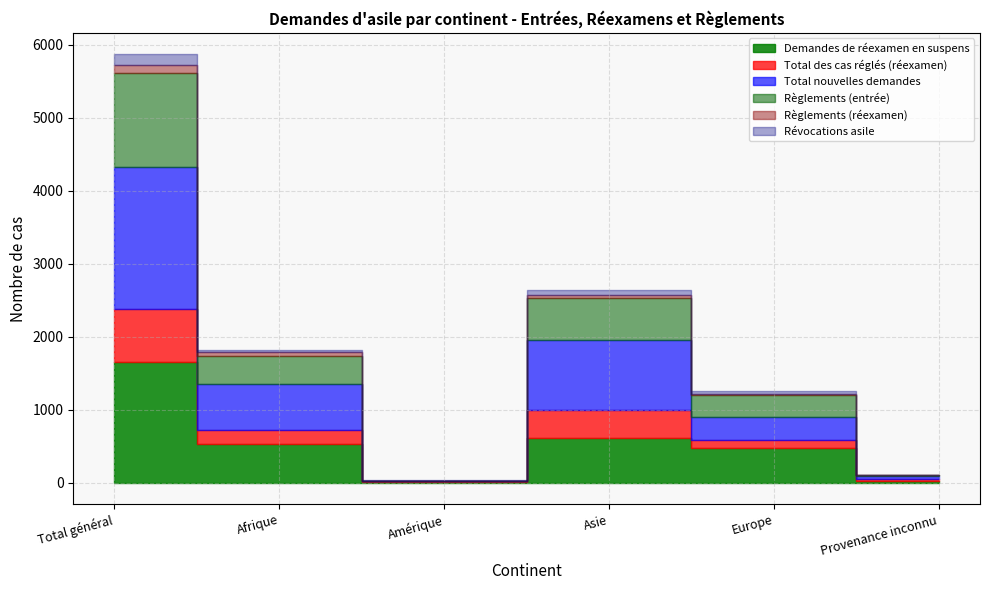

Is this an area chart (filled region under the line)?

No